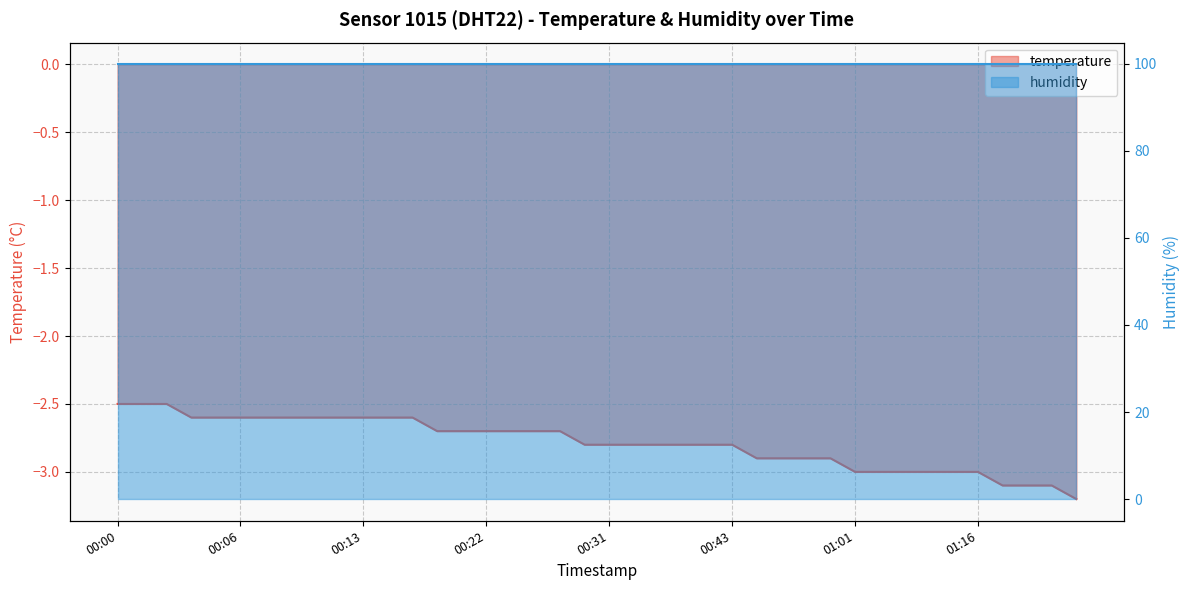

What is the difference between the maximum and minimum values?

0.7